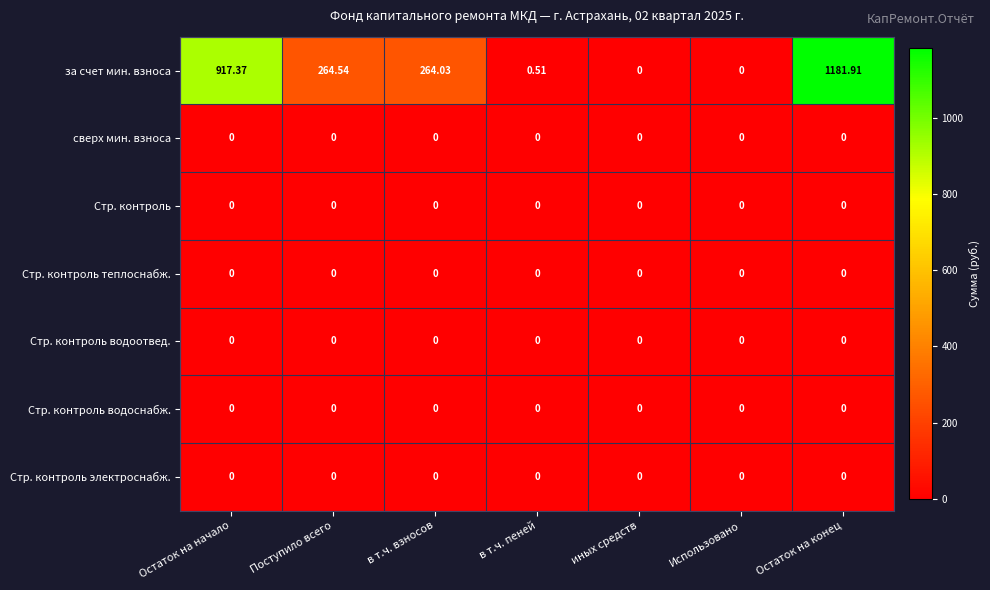

Is the value of Стр. контроль водоснабж. at в т.ч. взносов greater than the value of за счет мин. взноса at Поступило всего?

No